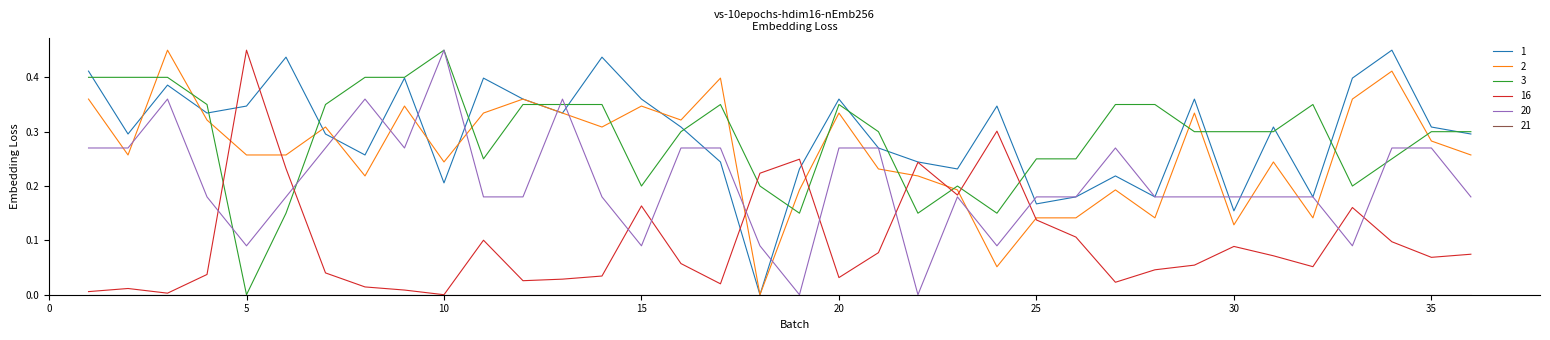

Count the number of categories in the chart.

36